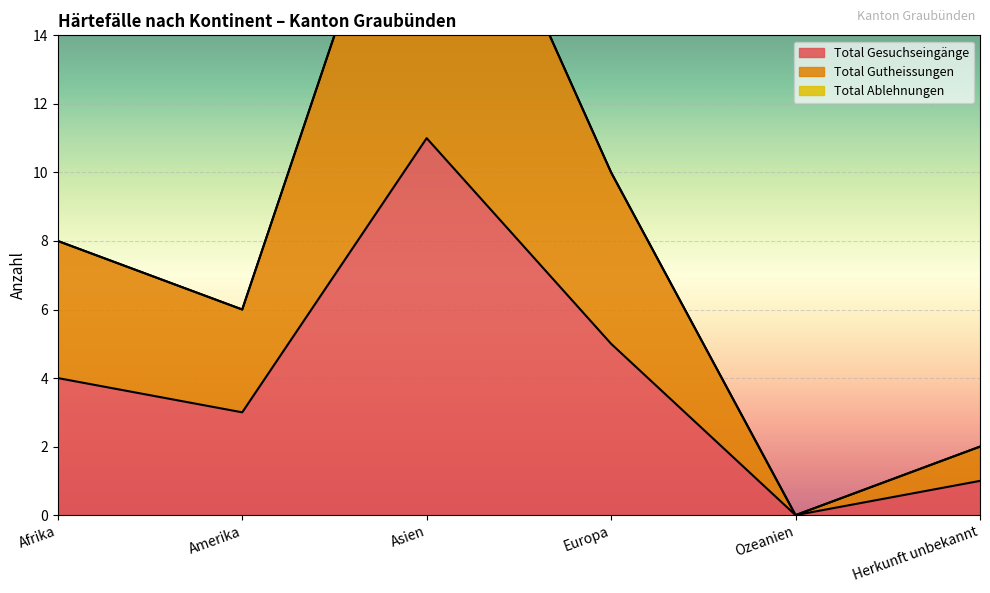

At which category does Total Gesuchseingänge reach its first local valley?

Amerika